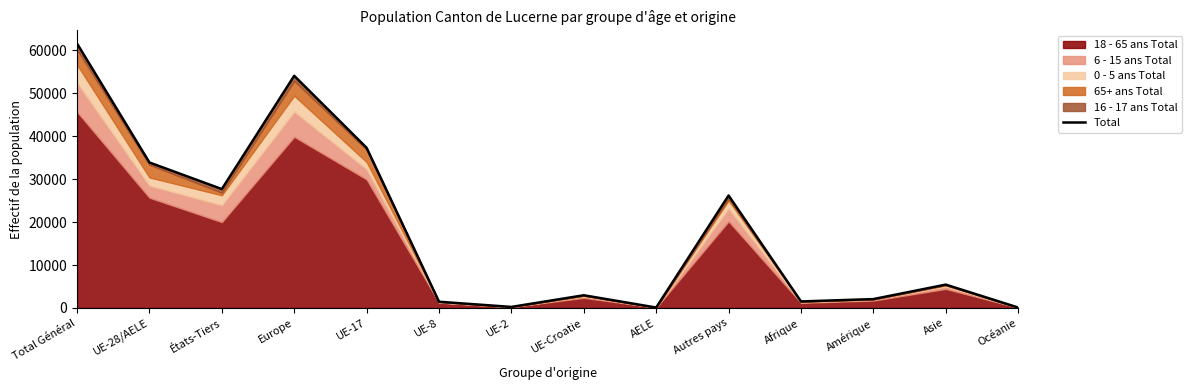

Does the chart display data point markers on the line(s)?

No